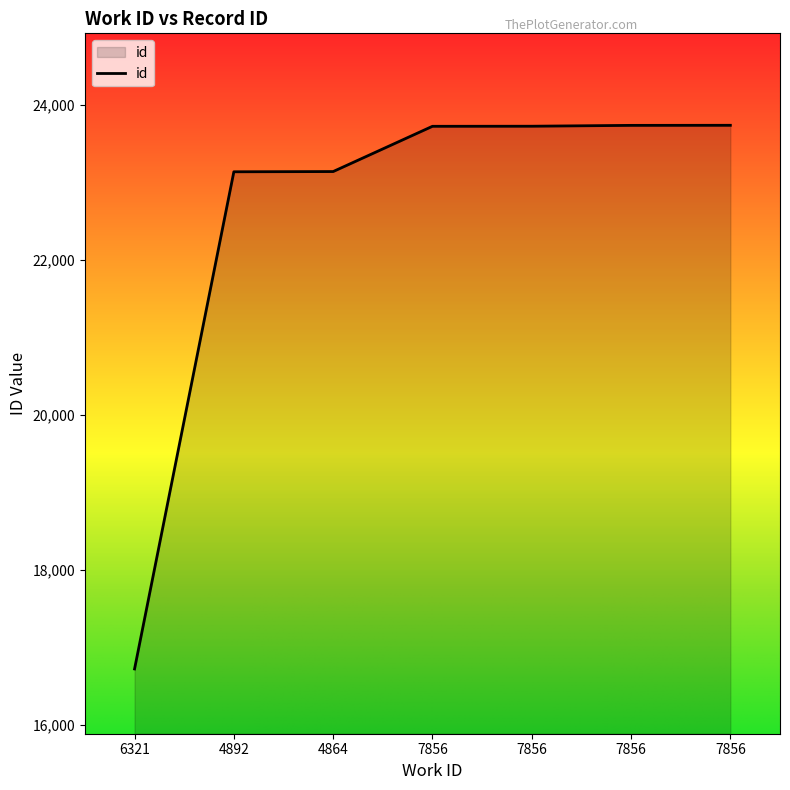

How many values are below 23722?

3